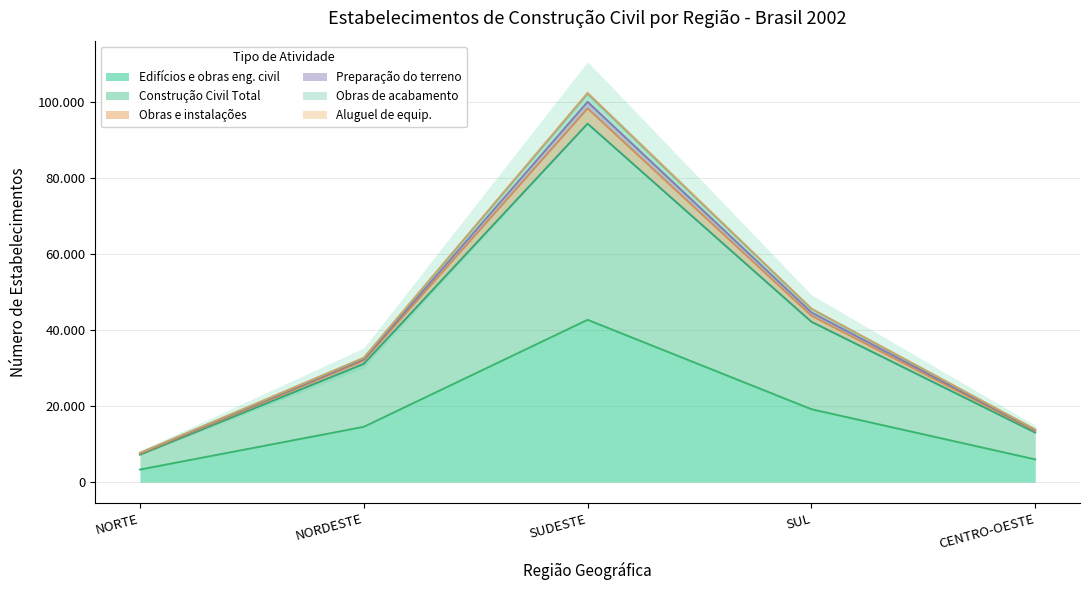

True or false: Edifícios e obras eng. civil and Obras e instalações intersect in this chart.

False